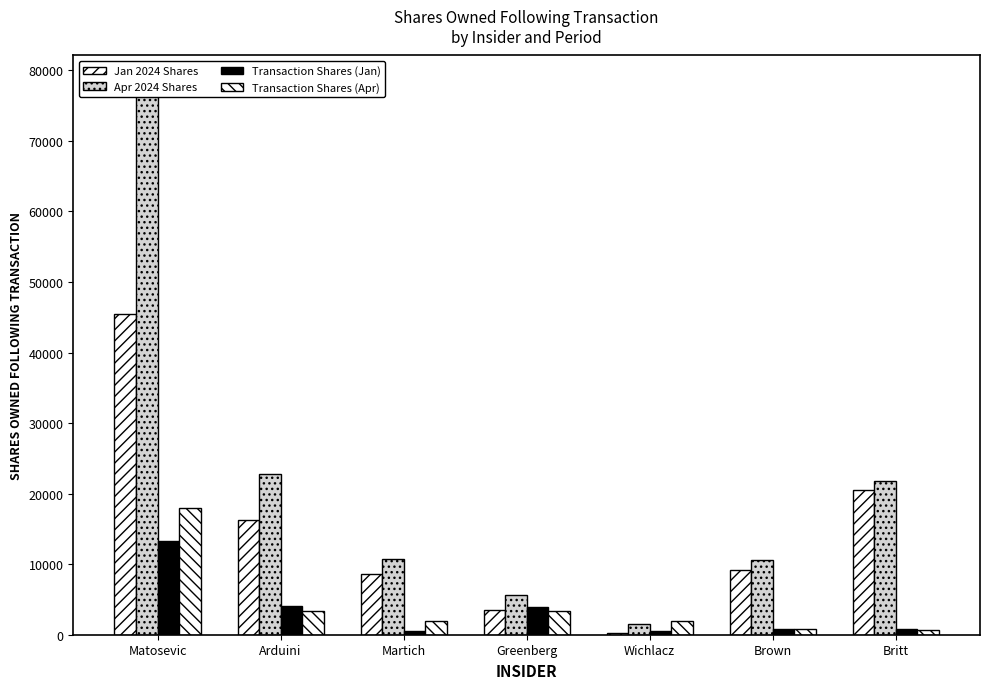

Count the number of categories in the chart.

7